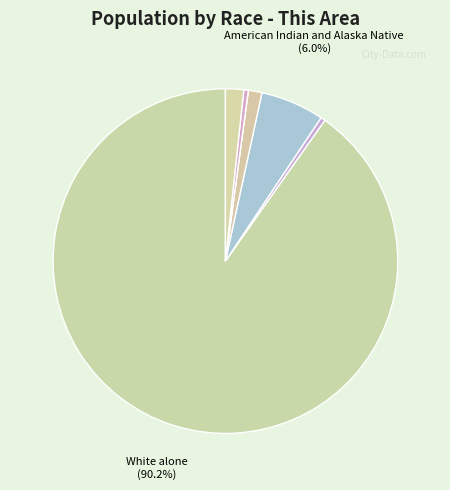

What is the majority slice?

White alone